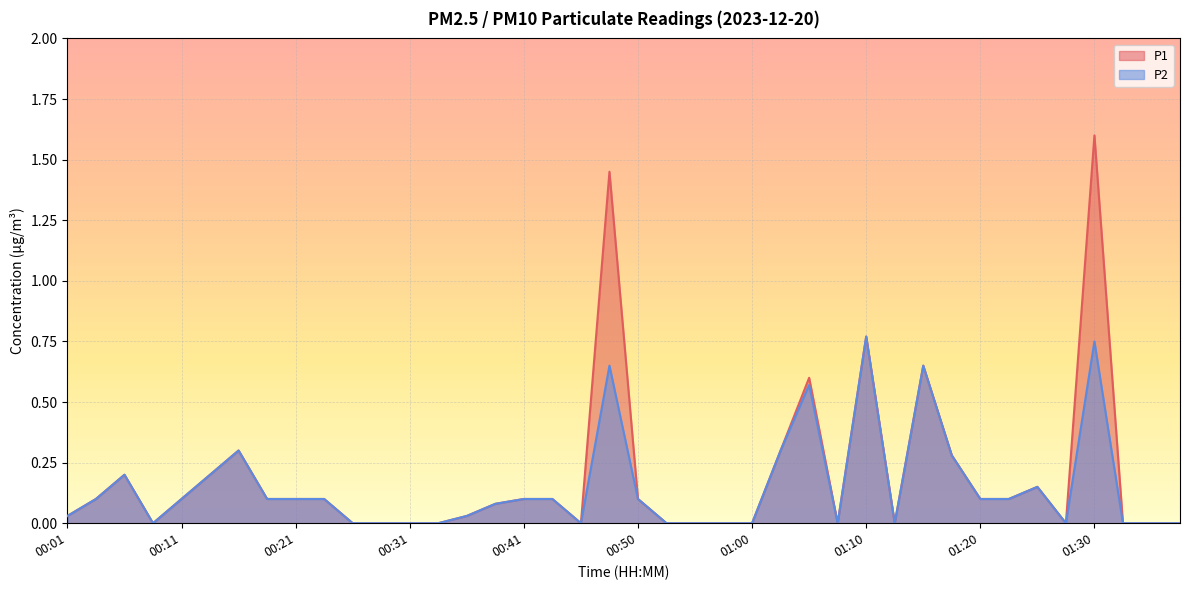

True or false: P2 and P1 cross at least once.

False